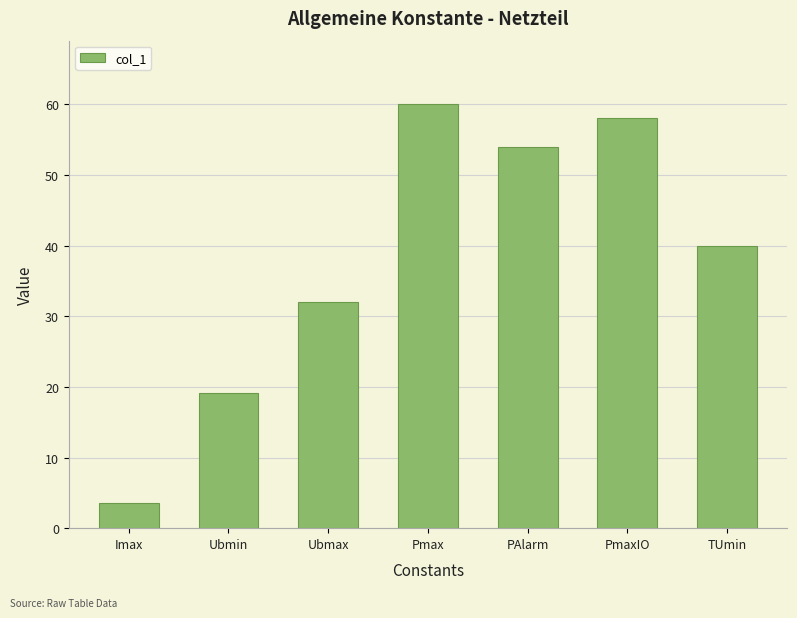

Is it true that the value at PAlarm is 82.6?

False